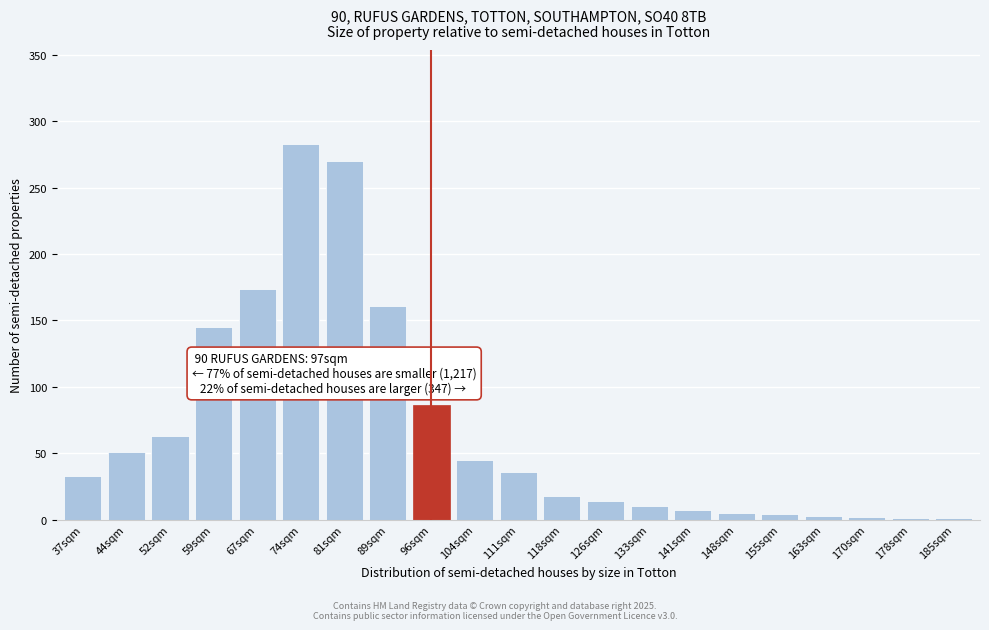

True or false: the data shows 399 at 74sqm.

False